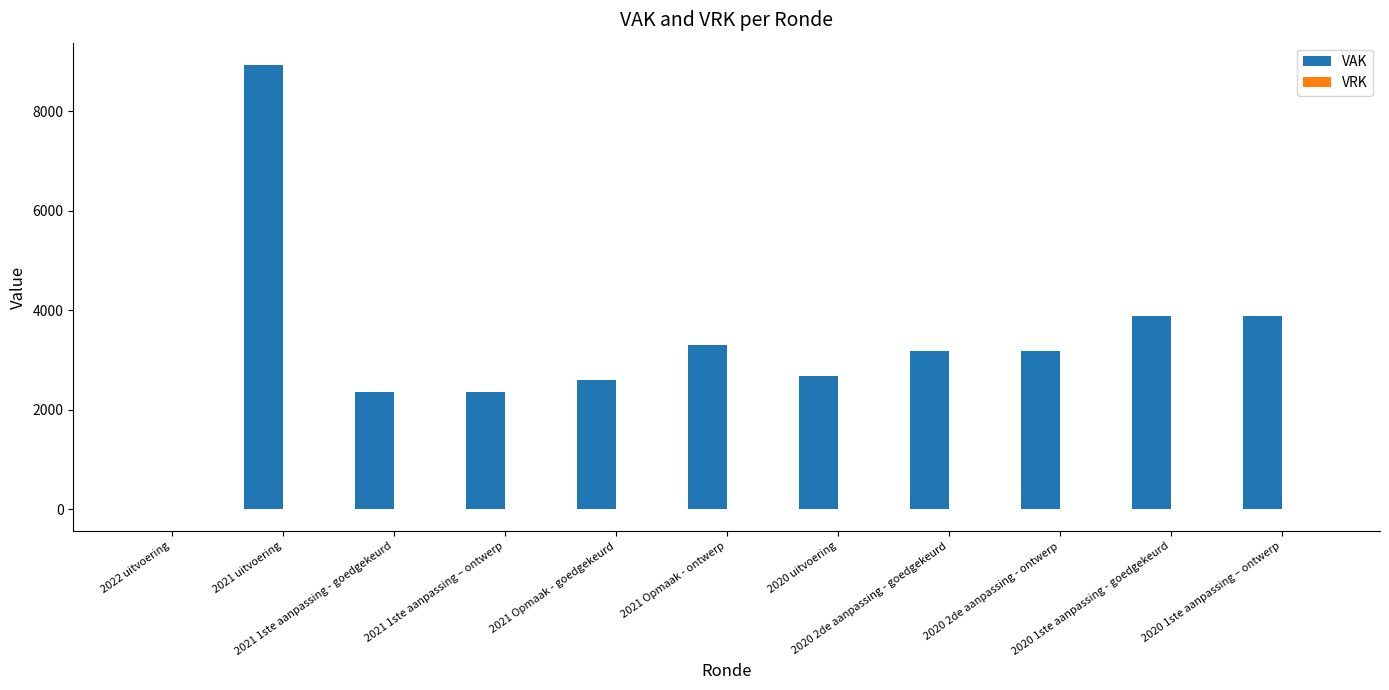

What is the maximum value shown in the chart?

8930